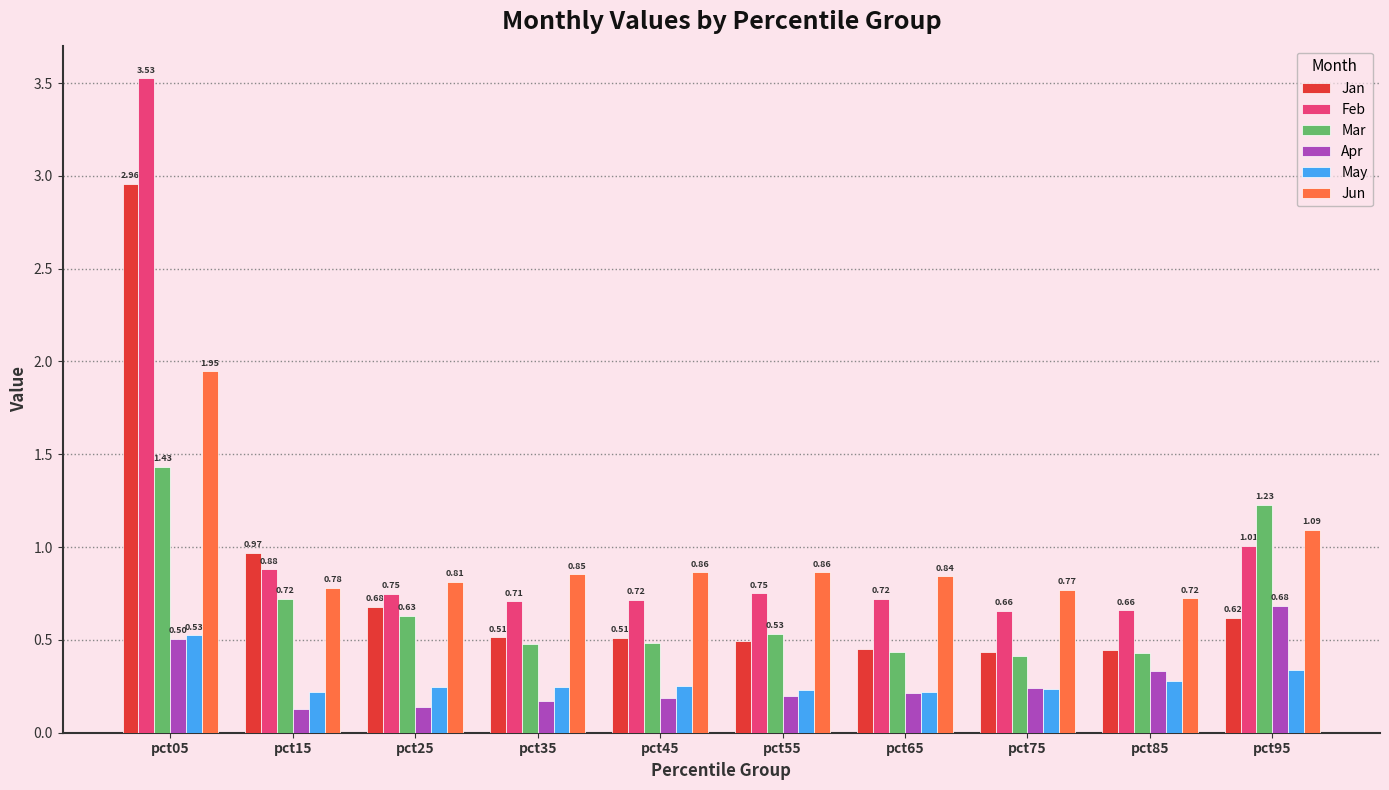

How many series are shown in this chart?

6